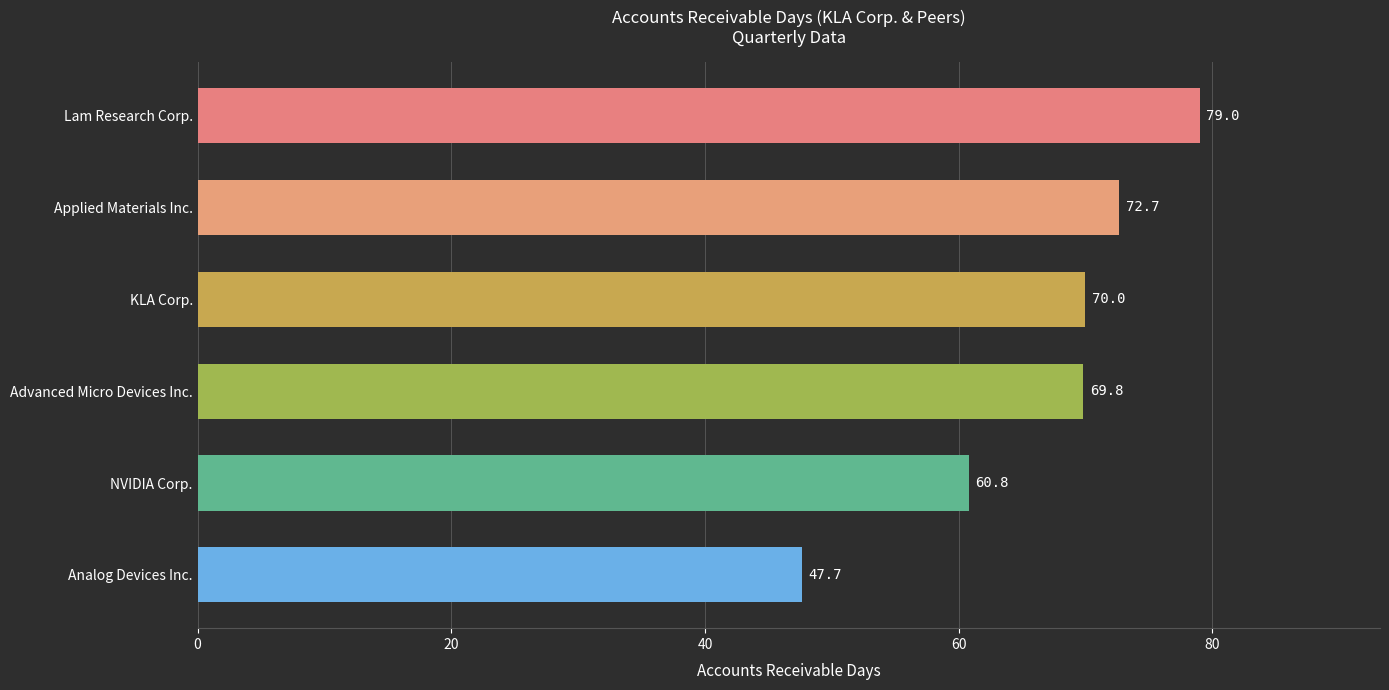

Rank the categories by value from highest to lowest.

Lam Research Corp., Applied Materials Inc., KLA Corp., Advanced Micro Devices Inc., NVIDIA Corp., Analog Devices Inc.